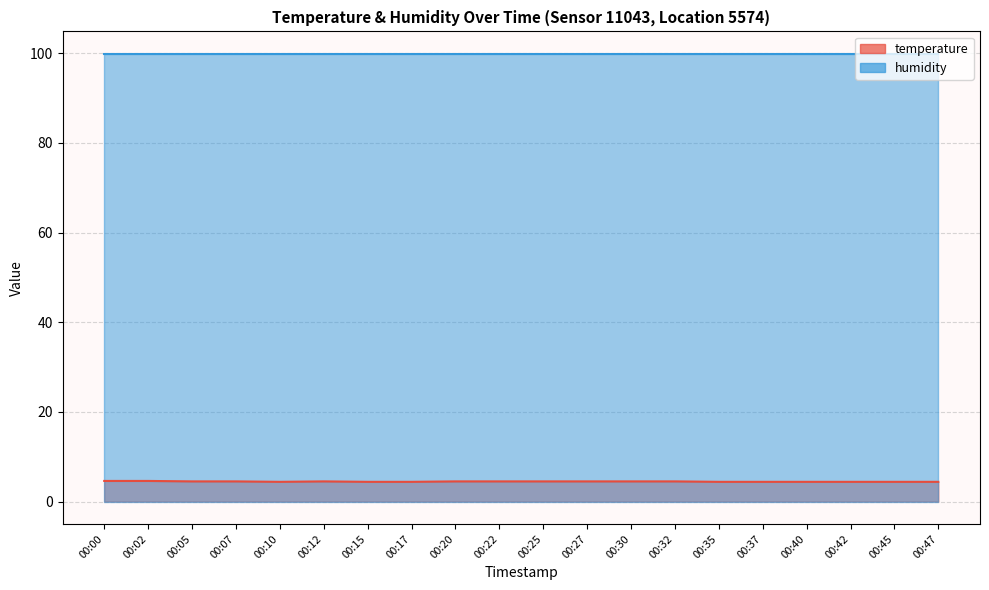

What is the minimum value shown in the chart?

4.4